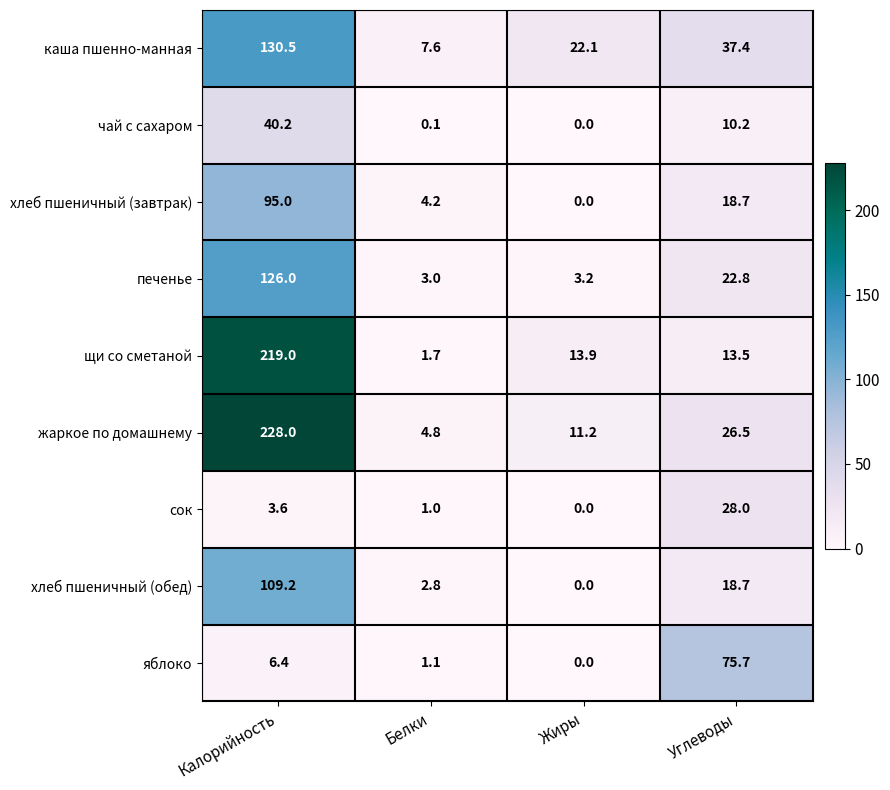

The яблоко series shows 75.7 at Углеводы. True or false?

True